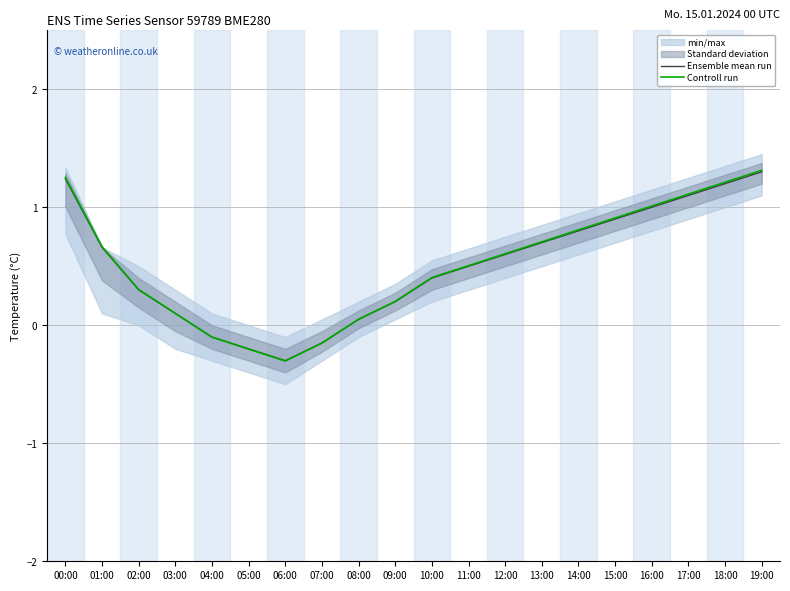

Reading left to right, extract all data points from this chart.

Ensemble mean run: 1.2	0.7	0.3	0.1	-0.1	-0.2	-0.3	-0.1	0.1	0.2	0.4	0.5	0.6	0.7	0.8	0.9	1.0	1.1	1.2	1.3
Controll run: 1.3	0.7	0.3	0.1	-0.1	-0.2	-0.3	-0.2	0.1	0.2	0.4	0.5	0.6	0.7	0.8	0.9	1.0	1.1	1.2	1.3